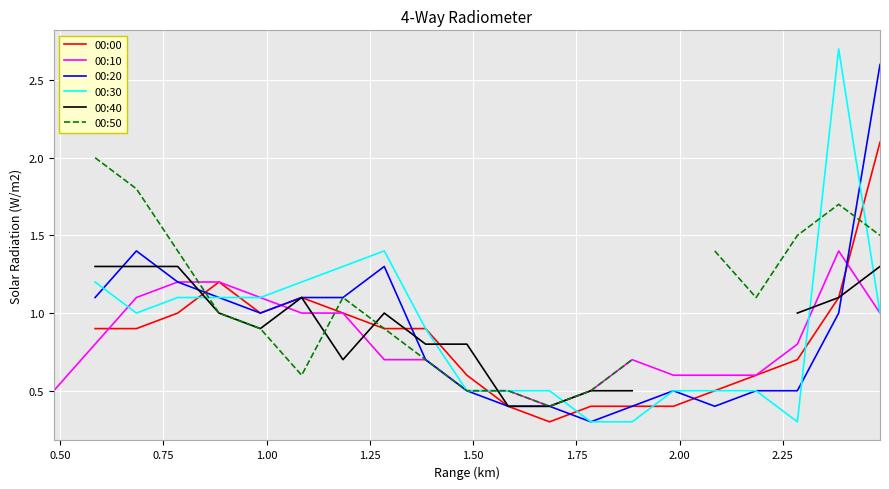

What is the maximum value for 00:10?

1.4